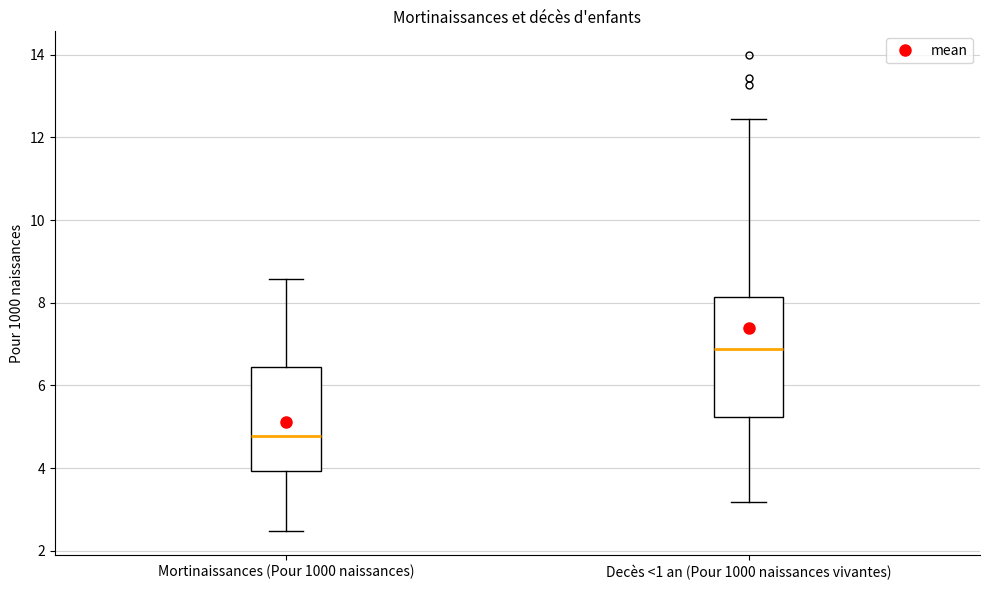

Reading left to right, read every box against the y-axis: the position of its median line, the range the box covers, and the ends of its whiskers. The values are not printed on the chart, so give them approximately, as read against the axis.

Mortinaissances (Pour 1000 naissances): median 4.8, box 4.0 to 6.4, whiskers 2.4 to 8.6
Decès <1 an (Pour 1000 naissances vivantes): median 6.8, box 5.2 to 8.2, whiskers 3.2 to 12.4